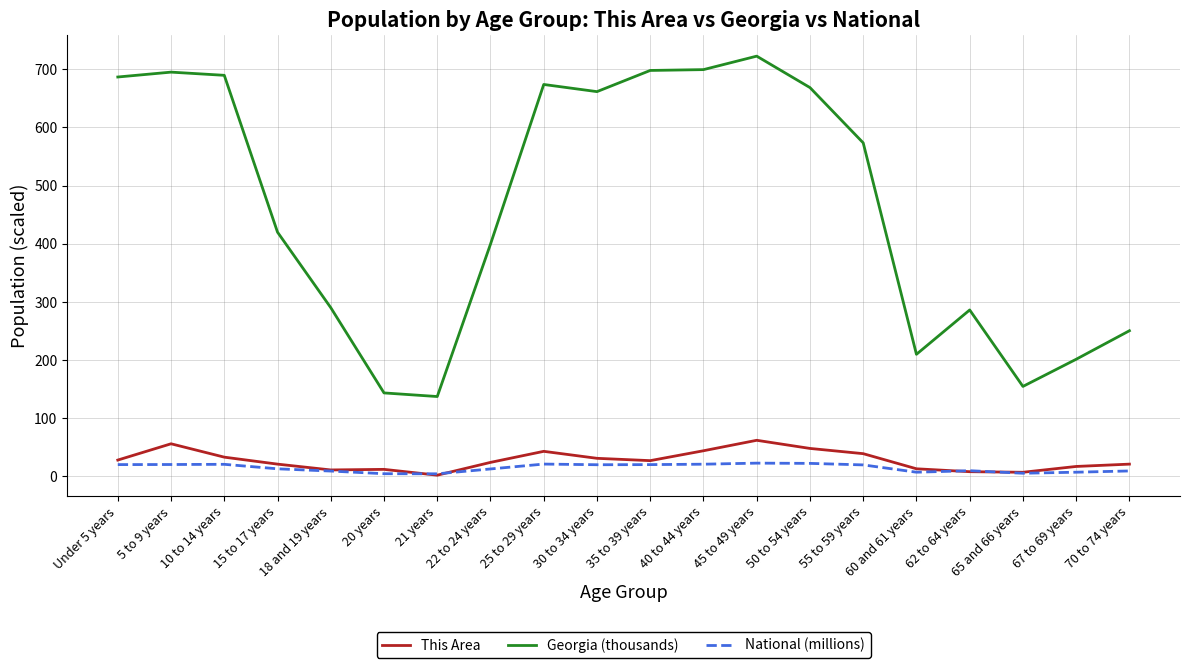

List the series in order of their peak value, highest first.

Georgia (thousands), This Area, National (millions)